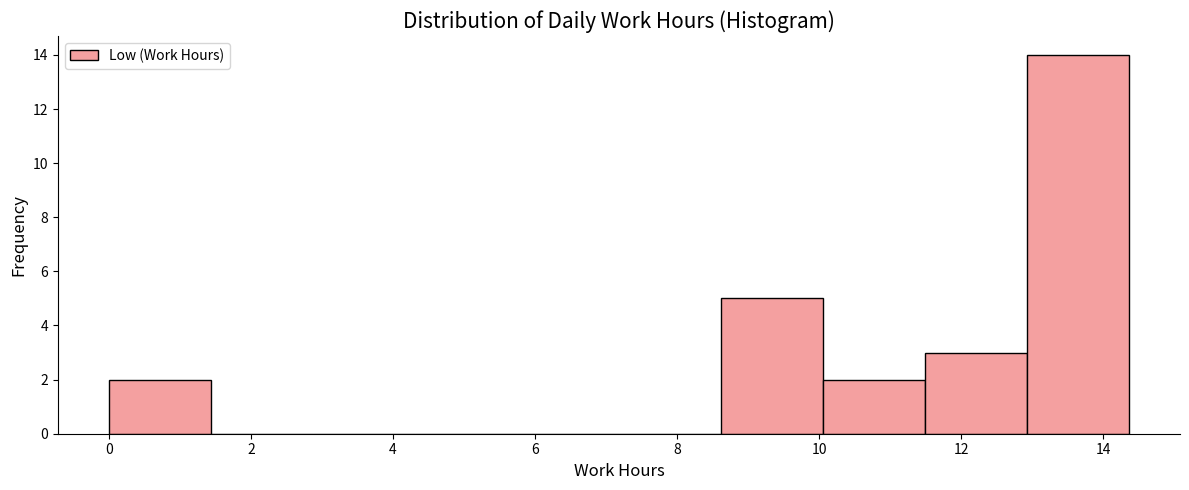

Which range on the x-axis has the tallest bar?

13.0 to 14.4